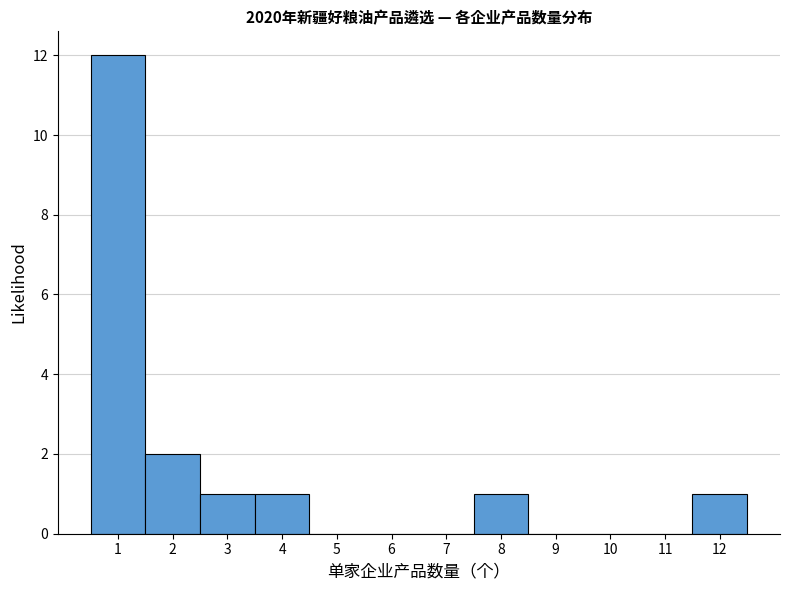

Reading left to right, transcribe this chart: for each bar, give the range it covers on the x-axis and its height. The values are not printed on the chart, so give them approximately, as read against the axis.

0.5 to 1.5: 12
1.5 to 2.5: 2
2.5 to 3.5: 1
3.5 to 4.5: 1
4.5 to 5.5: 0
5.5 to 6.5: 0
6.5 to 7.5: 0
7.5 to 8.5: 1
8.5 to 9.5: 0
9.5 to 10.5: 0
10.5 to 11.5: 0
11.5 to 12.5: 1